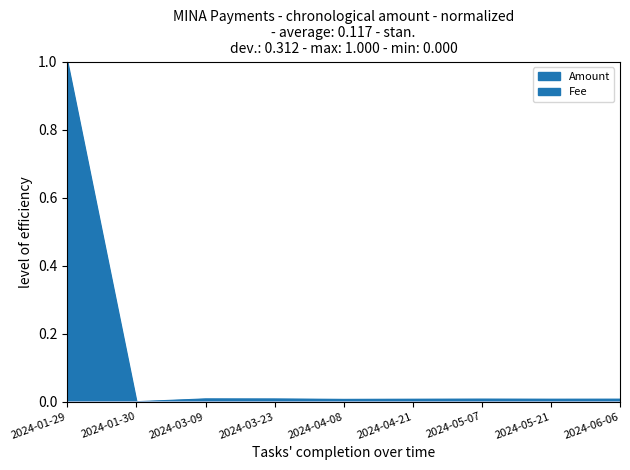

What is the maximum value shown in the chart?

1.0